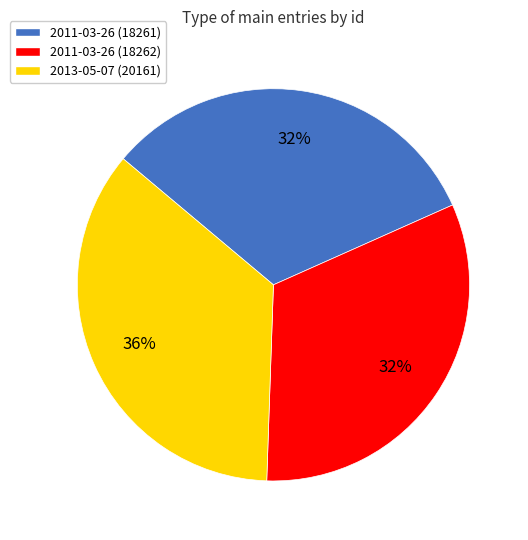

Is it true that 2011-03-26 (18262) is 38% of the pie?

False